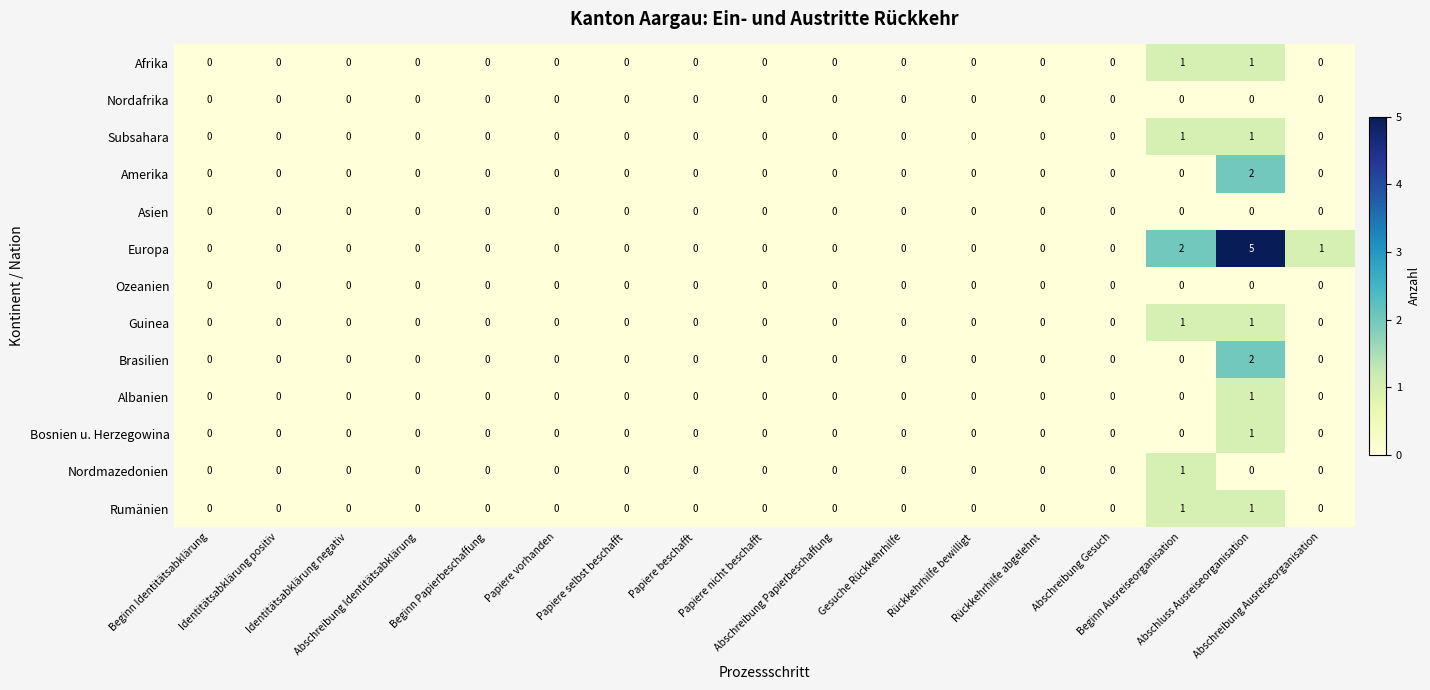

Which series has the widest spread of values?

Europa